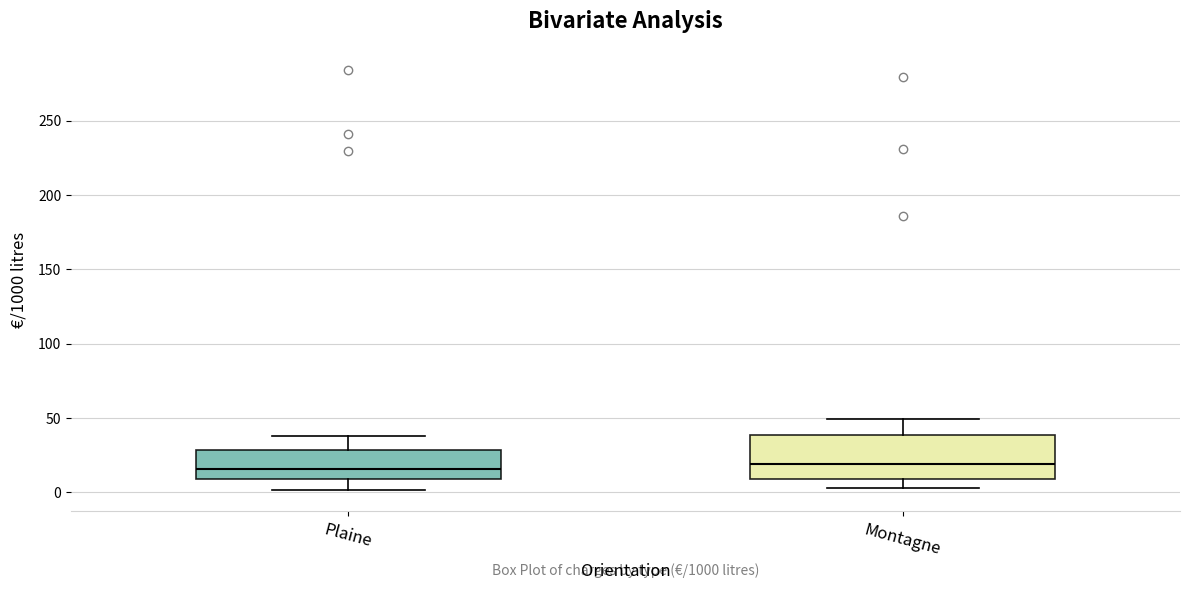

Which box is the tallest, from its lower edge to its upper edge?

Montagne